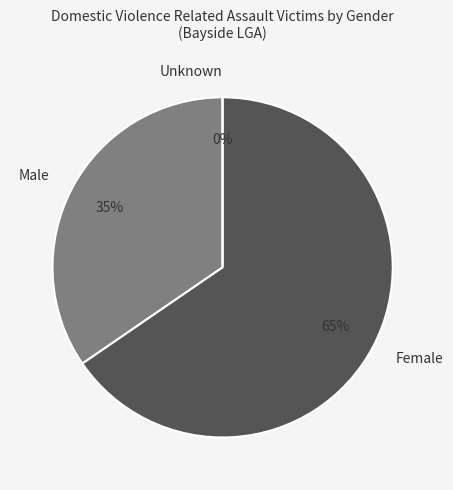

To the nearest percent, what portion does Male represent?

35%